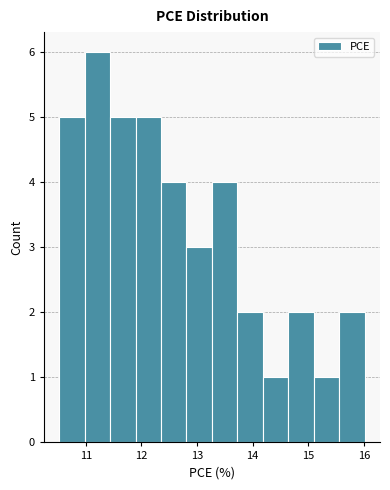

Over which range of the x-axis is the bar tallest?

11.0 to 11.4